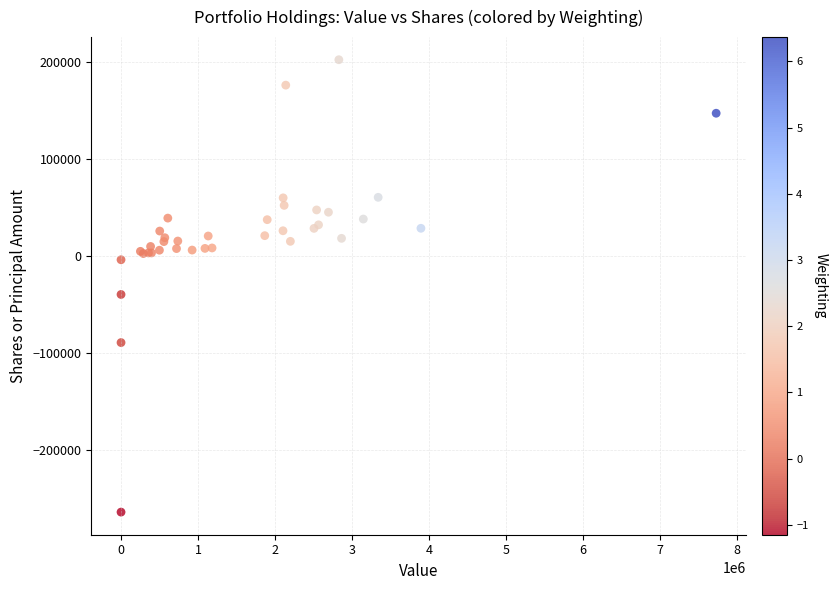

What Y value in the scatter plot is closest to -30780?

-39587